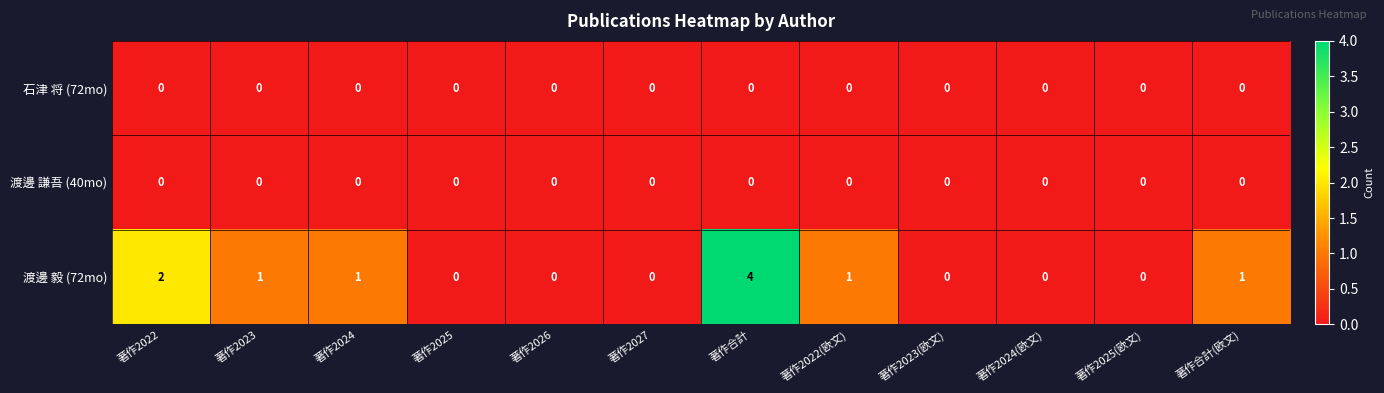

What is the maximum value for 渡邊 毅 (72mo)?

4